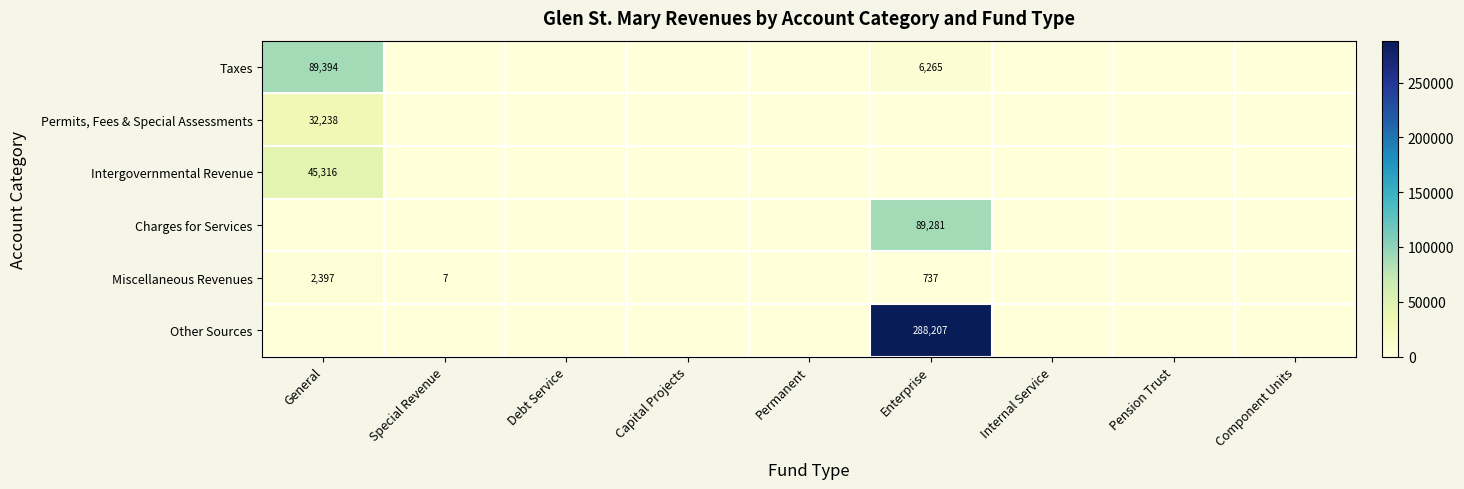

The value of Miscellaneous Revenues at General is 568. True or false?

False